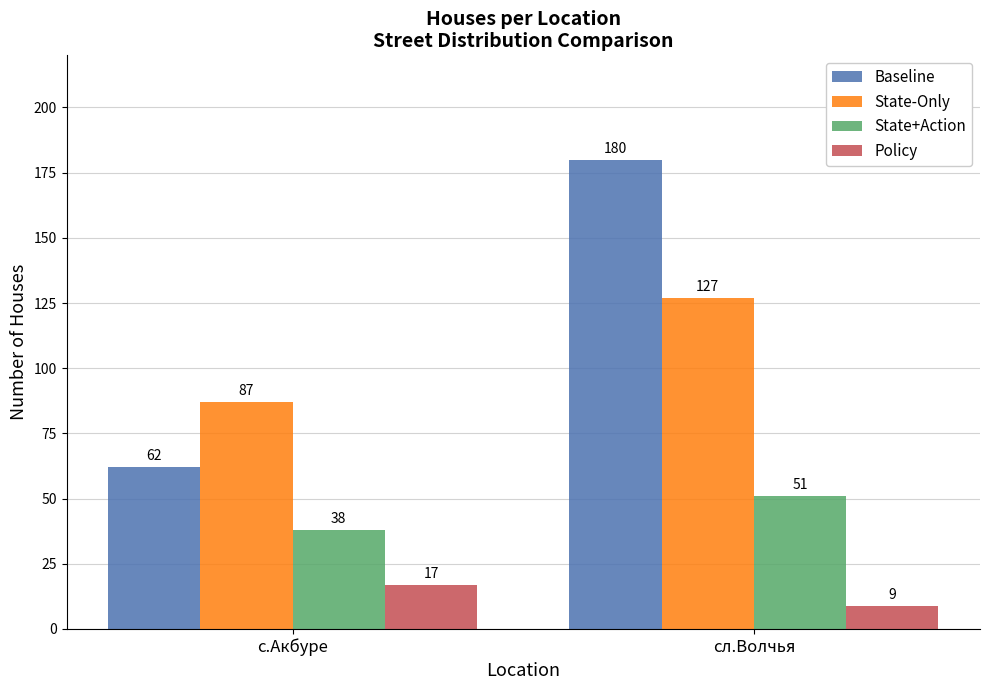

Which series has the largest total across all categories?

Baseline